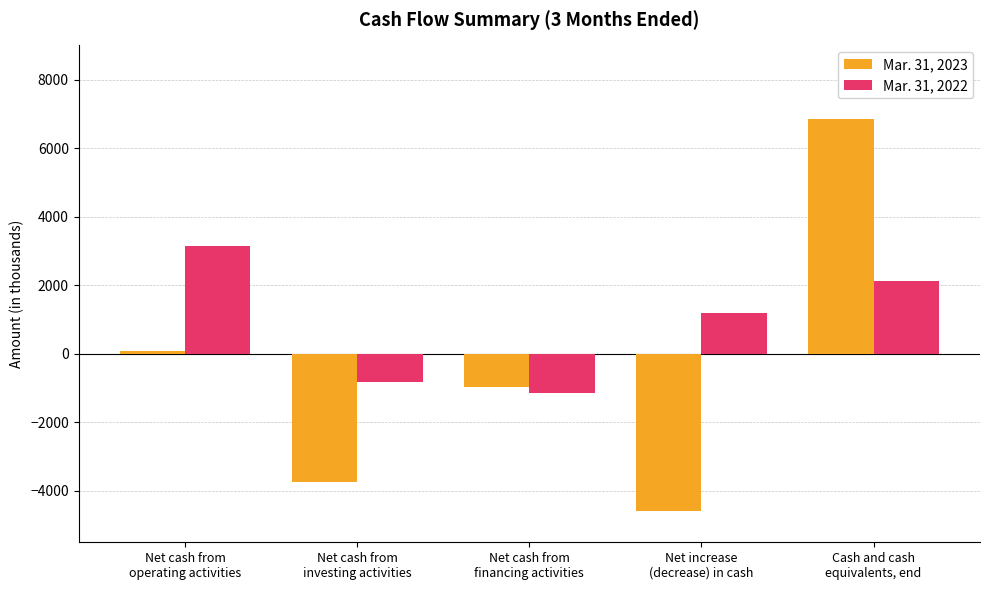

What is the sum of all Mar. 31, 2022 values?

4519